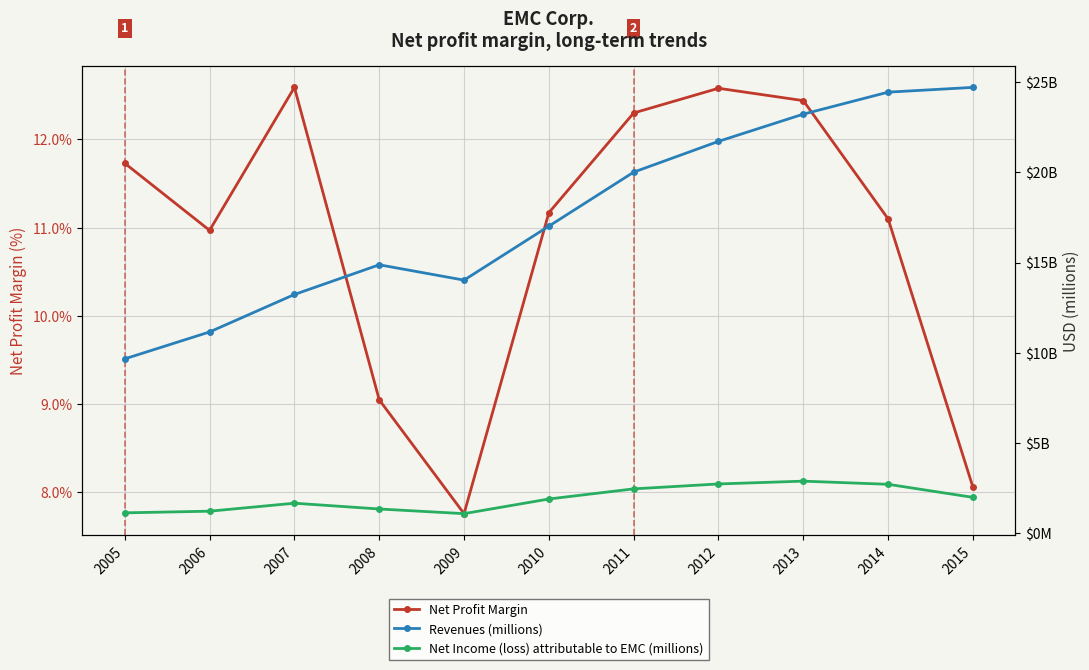

Reading left to right, list all the values displayed in this chart.

Net Profit Margin: 11.7	11.0	12.6	9.0	7.8	11.2	12.3	12.6	12.4	11.1	8.1
Revenues (millions): 9664.0	11155.0	13230.0	14876.0	14026.0	17015.0	20008.0	21714.0	23222.0	24440.0	24704.0
Net Income (loss) attributable to EMC (millions): 1133.0	1224.0	1666.0	1346.0	1088.0	1900.0	2461.0	2733.0	2889.0	2714.0	1990.0